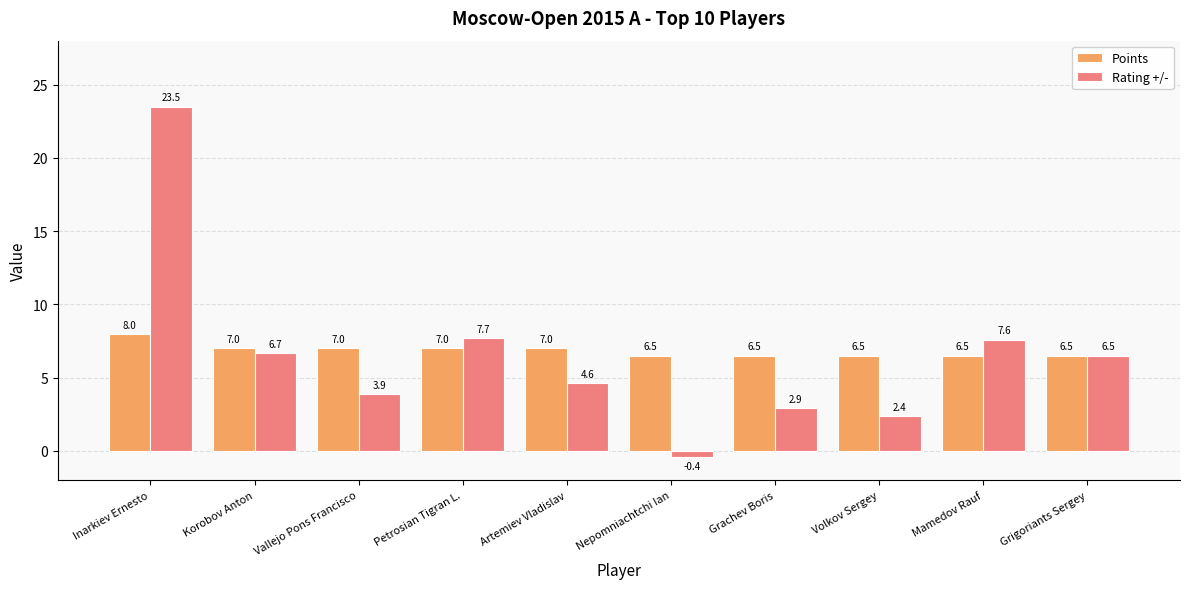

What is the value of the Points bar at the 10th from the left?

6.5